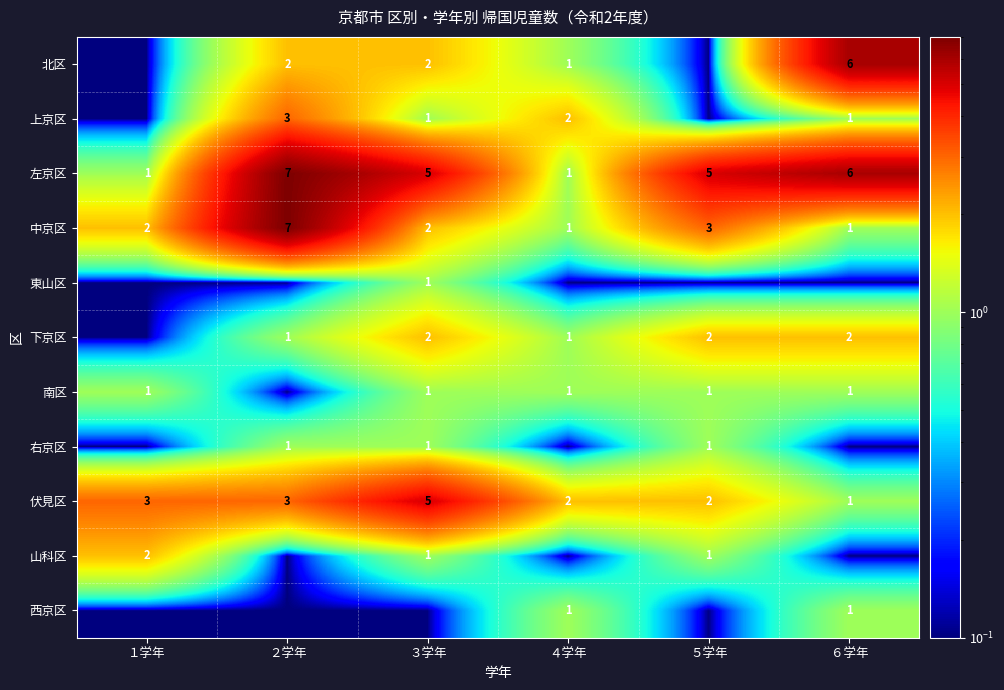

Which has a higher value, ２学年 or ６学年?

６学年